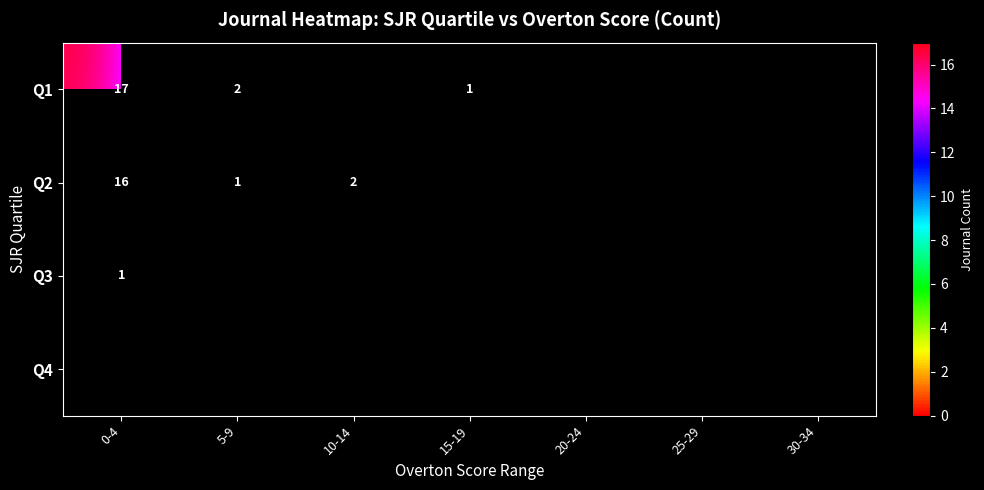

The value of Q1 at 15-19 is 1. True or false?

True